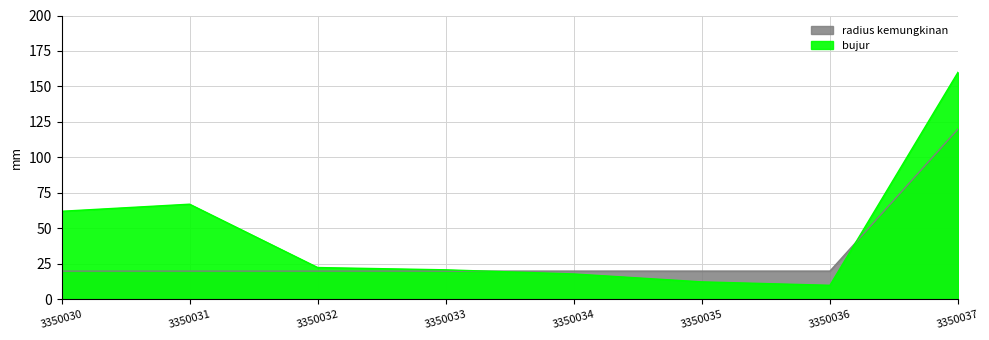

What is the highest value of the bujur series?

160.0